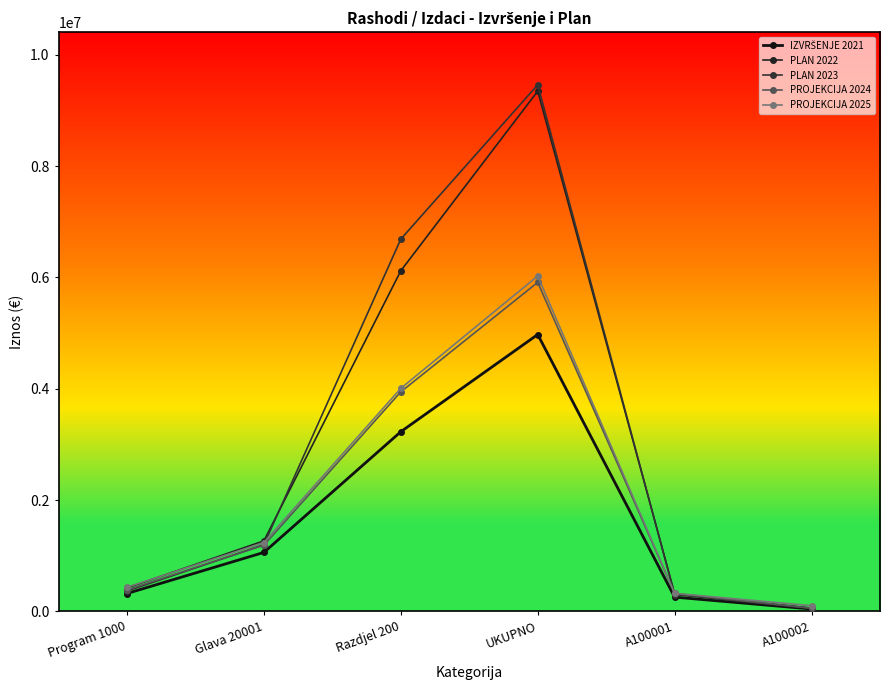

How many values in the PLAN 2022 series exceed 1266700?

3